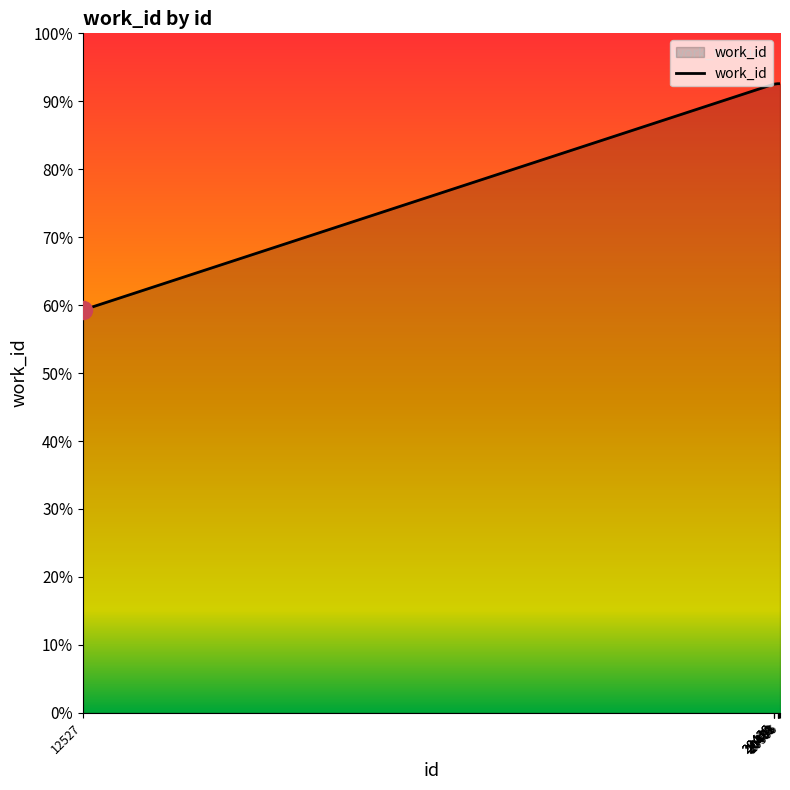

True or false: the data has more than 1 interior local peaks.

False